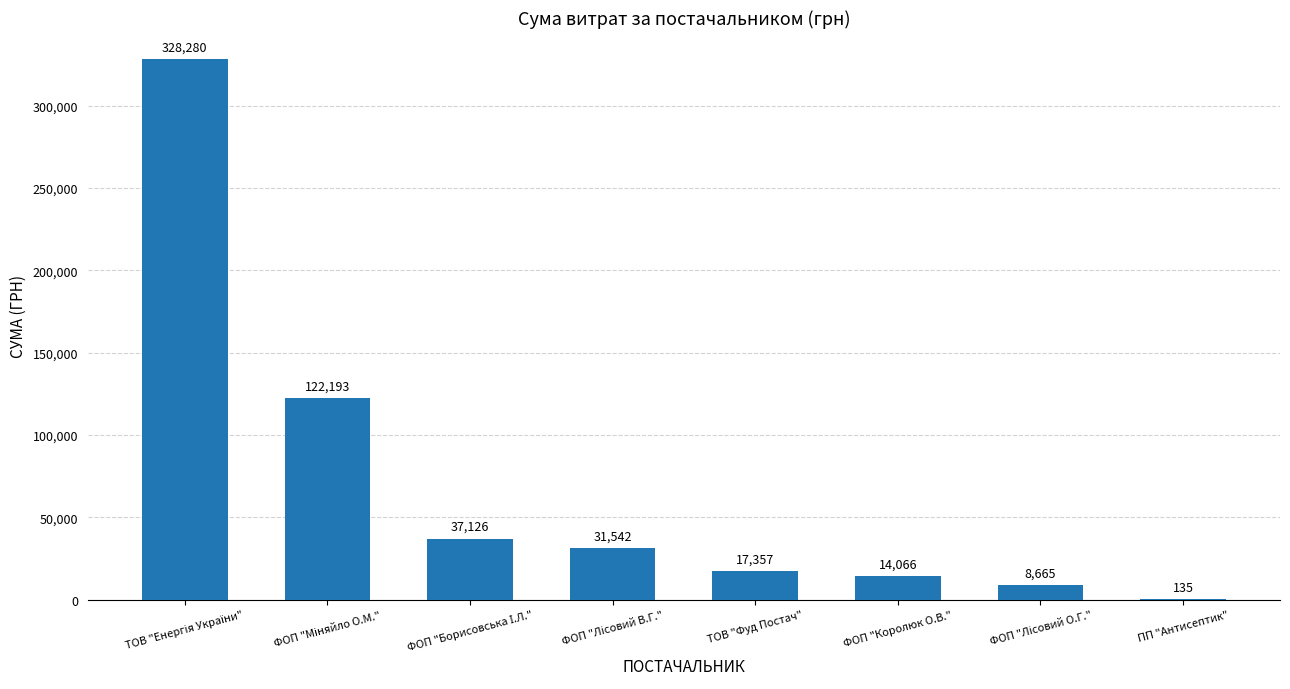

True or false: the data shows 135.0 at ПП "Антисептик".

True